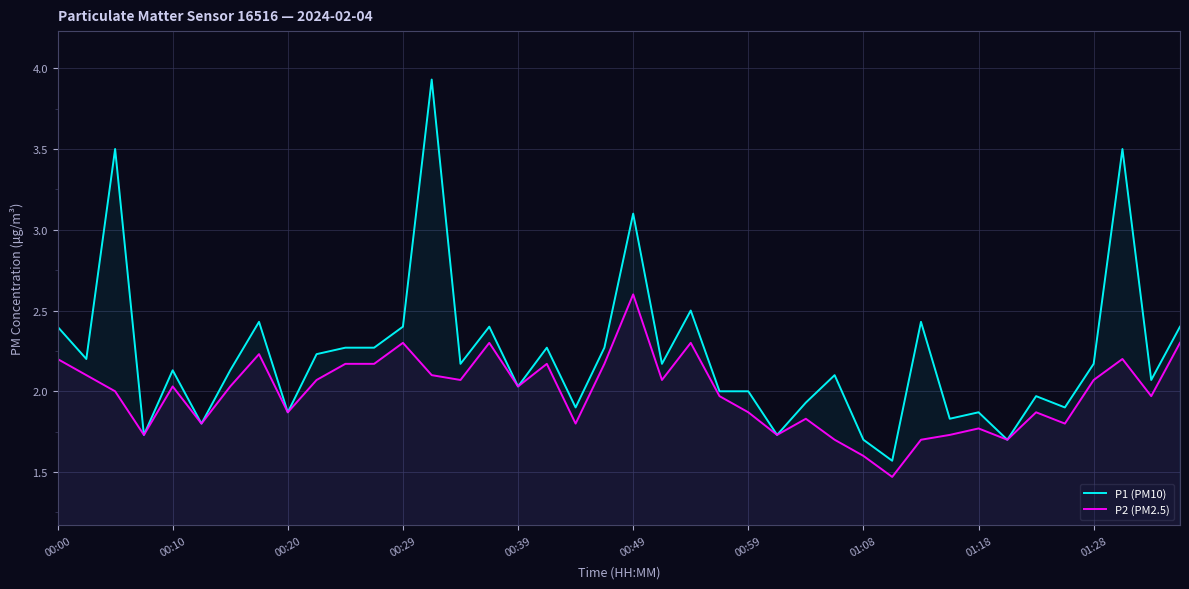

Which series has the largest range (max minus min)?

P1 (PM10)